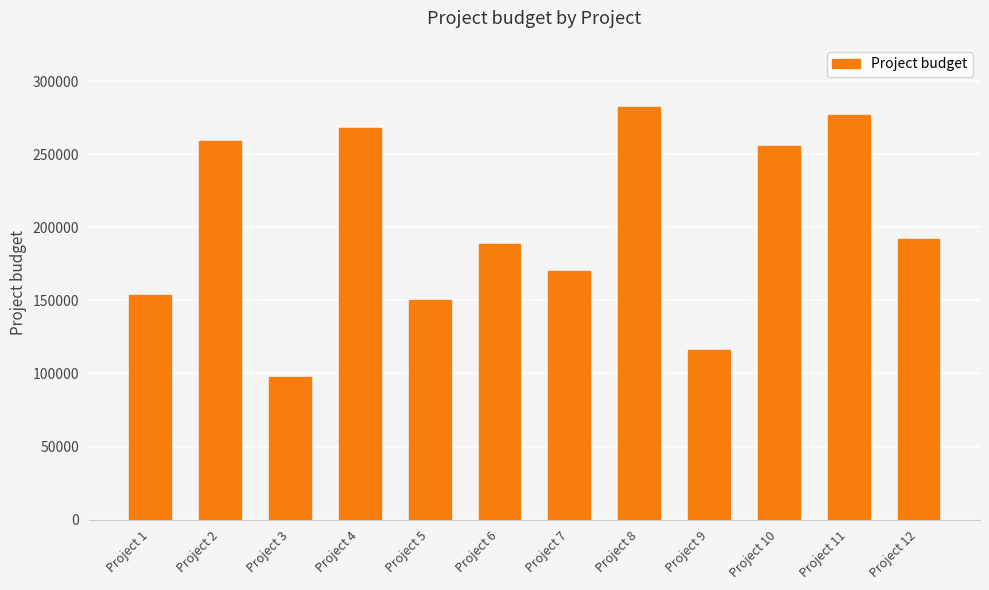

Rank the categories by value from highest to lowest.

Project 8, Project 11, Project 4, Project 2, Project 10, Project 12, Project 6, Project 7, Project 1, Project 5, Project 9, Project 3